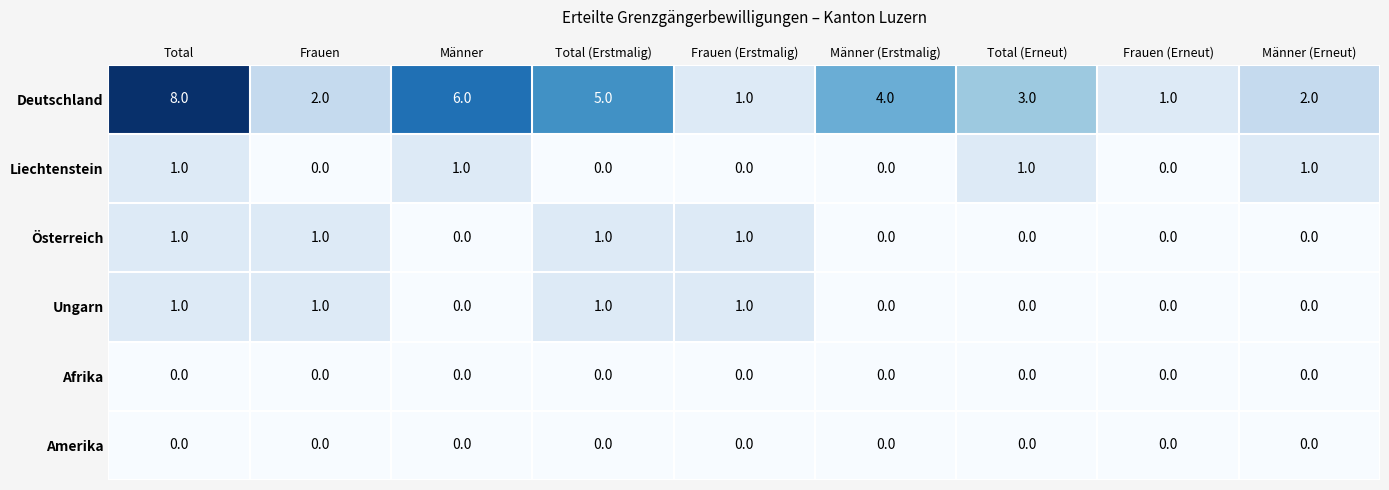

What is the sum of the Deutschland values at Männer (Erneut) and Männer (Erstmalig)?

6